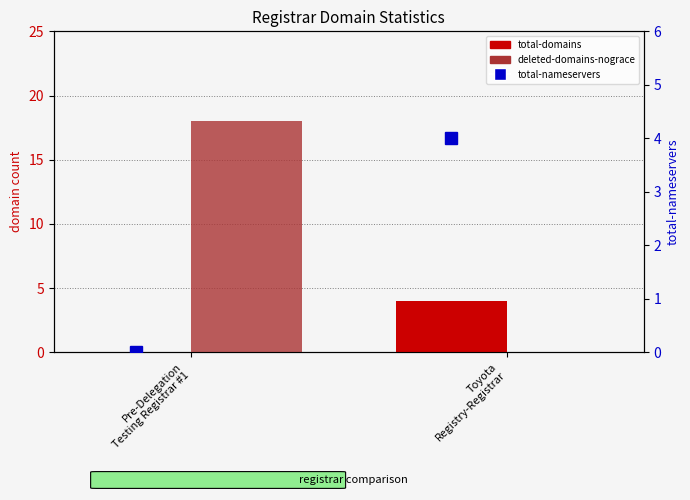

What is the average value of the total-domains series?

2